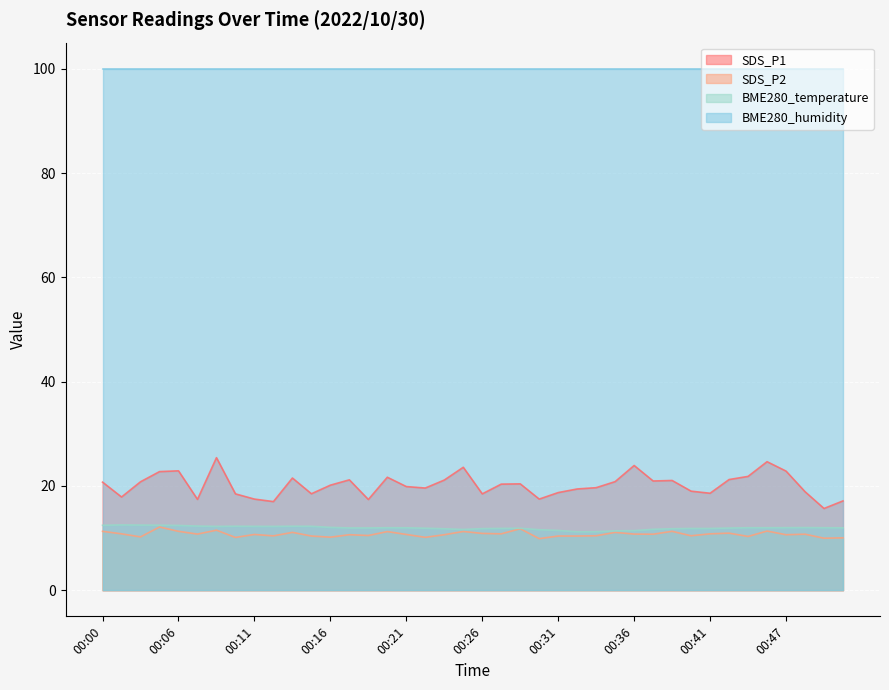

Between 00:26 and 00:45, which is larger?

00:45